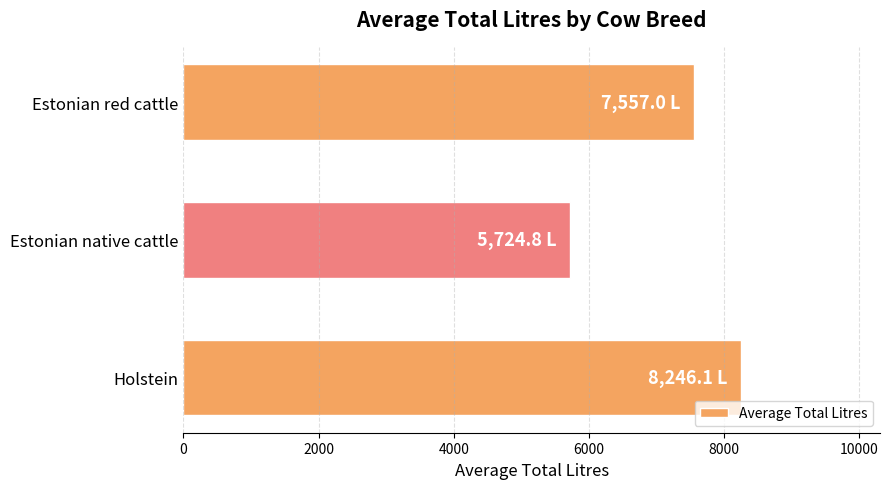

True or false: the data shows 12859.6 at Holstein.

False